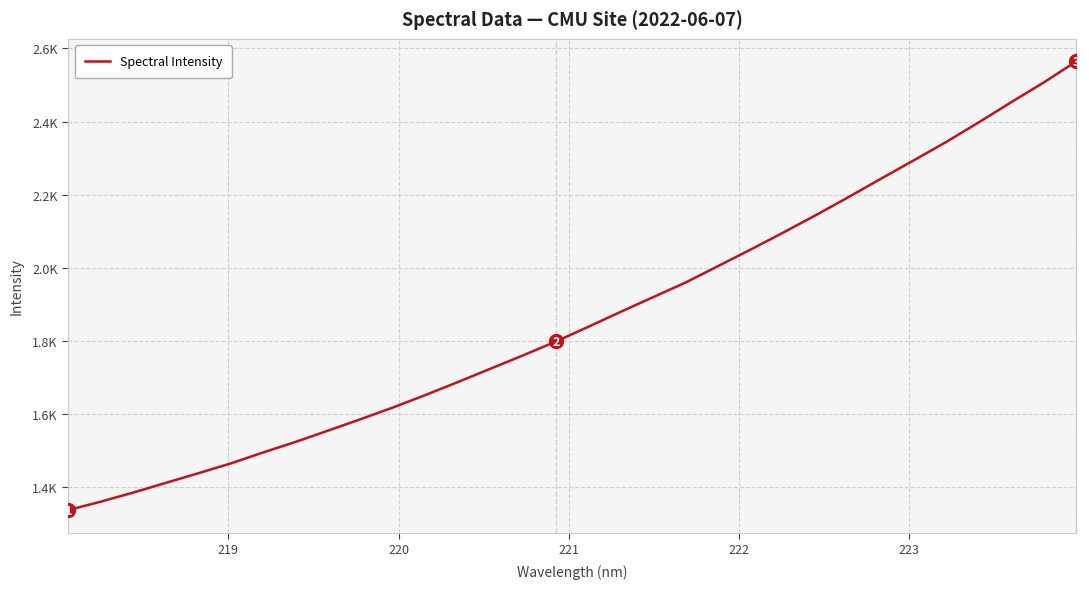

Does the chart have visible grid lines?

Yes